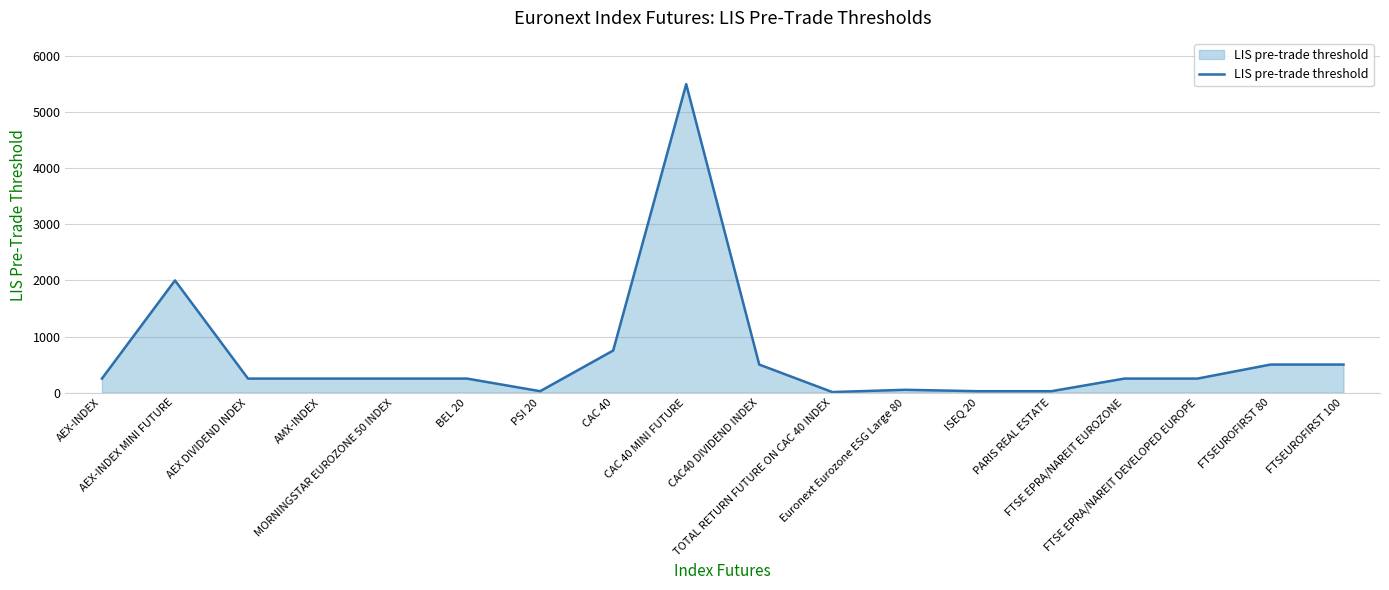

What is the difference between the maximum and minimum values?

5490